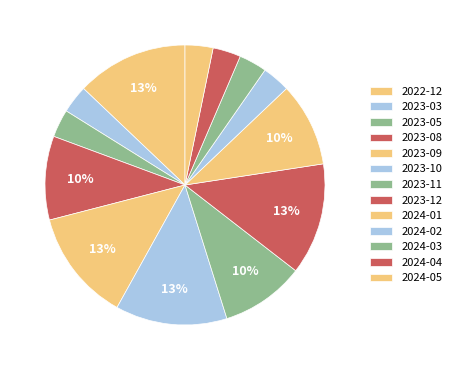

The 2024-02 slice represents 3% of the pie. True or false?

True